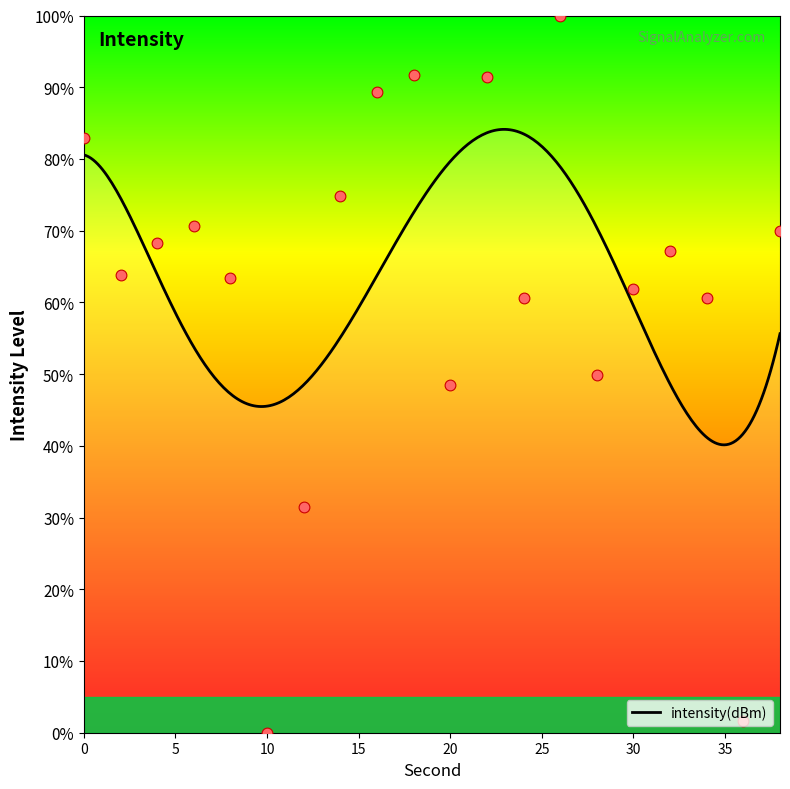

Approximately how many times larger is the value at 24 compared to 0?

0.7